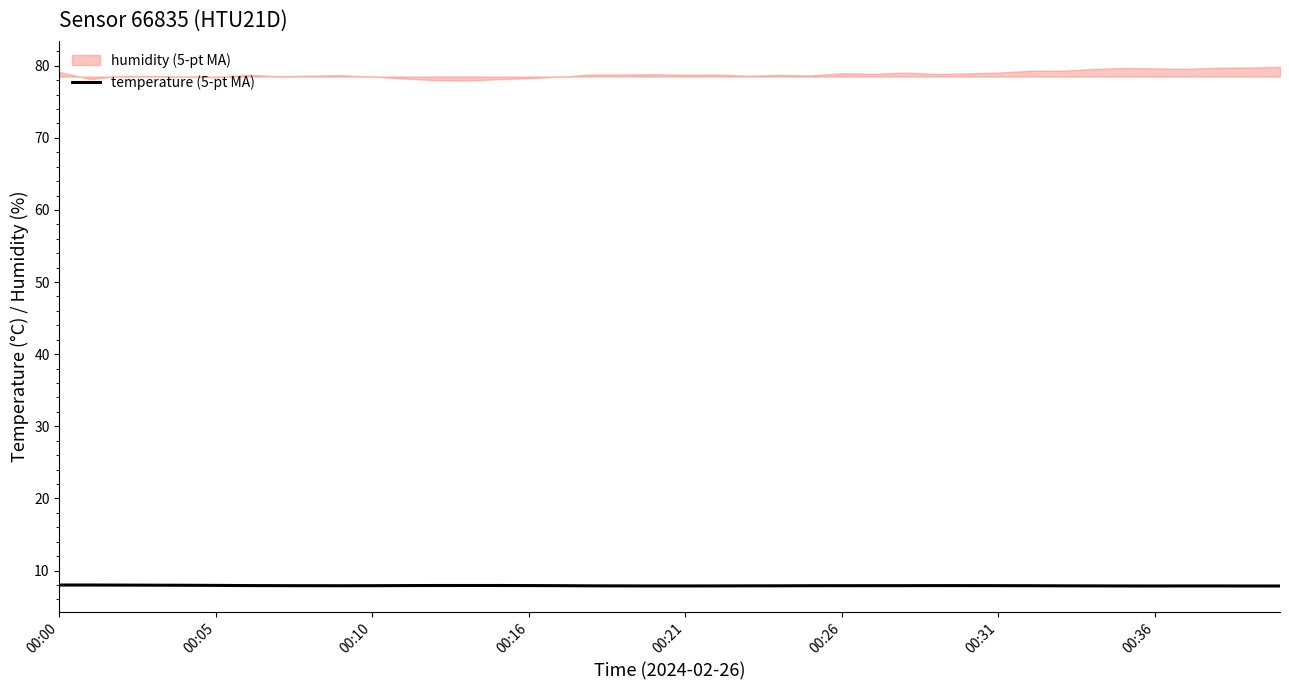

Where is the data nearest to the value 7?

39